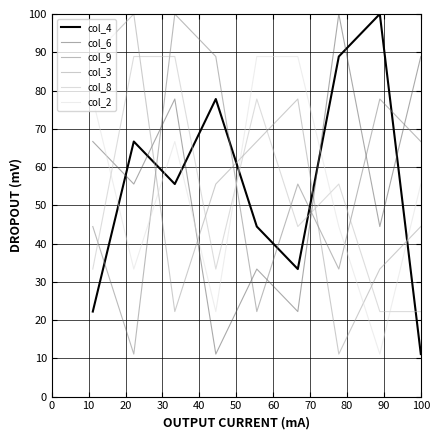

Reading right to left, list all the values displayed in this chart.

col_4: 11.1	100.0	88.9	33.3	44.4	77.8	55.6	66.7	22.2
col_6: 88.9	44.4	100.0	22.2	33.3	11.1	77.8	55.6	66.7
col_9: 66.7	77.8	33.3	55.6	22.2	88.9	100.0	11.1	44.4
col_3: 44.4	33.3	11.1	77.8	66.7	55.6	22.2	100.0	88.9
col_8: 22.2	22.2	55.6	44.4	77.8	33.3	88.9	88.9	33.3
col_2: 55.6	11.1	44.4	88.9	88.9	22.2	66.7	33.3	77.8